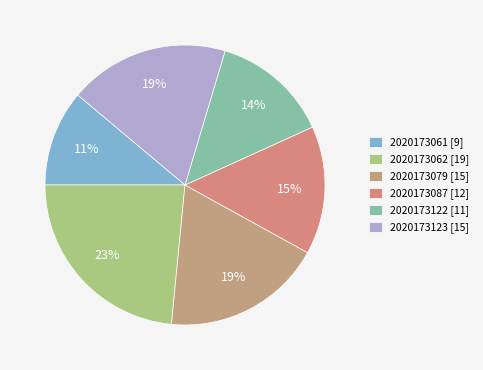

True or false: 2020173062 accounts for 38% of the total.

False